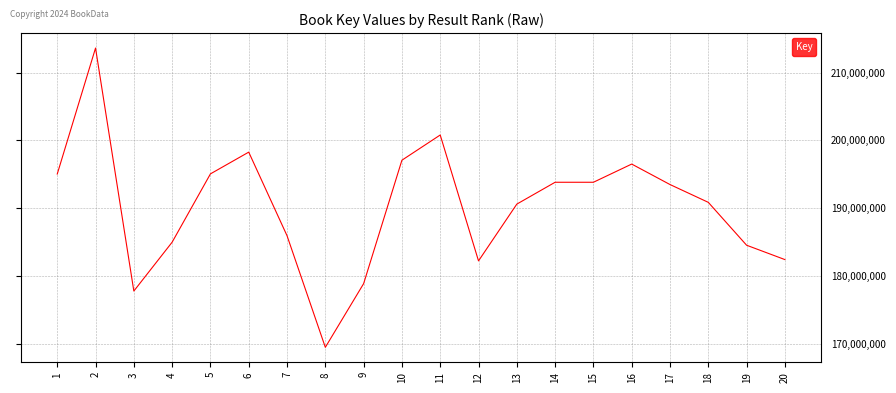

At which category does the chart reach its minimum across all series?

8